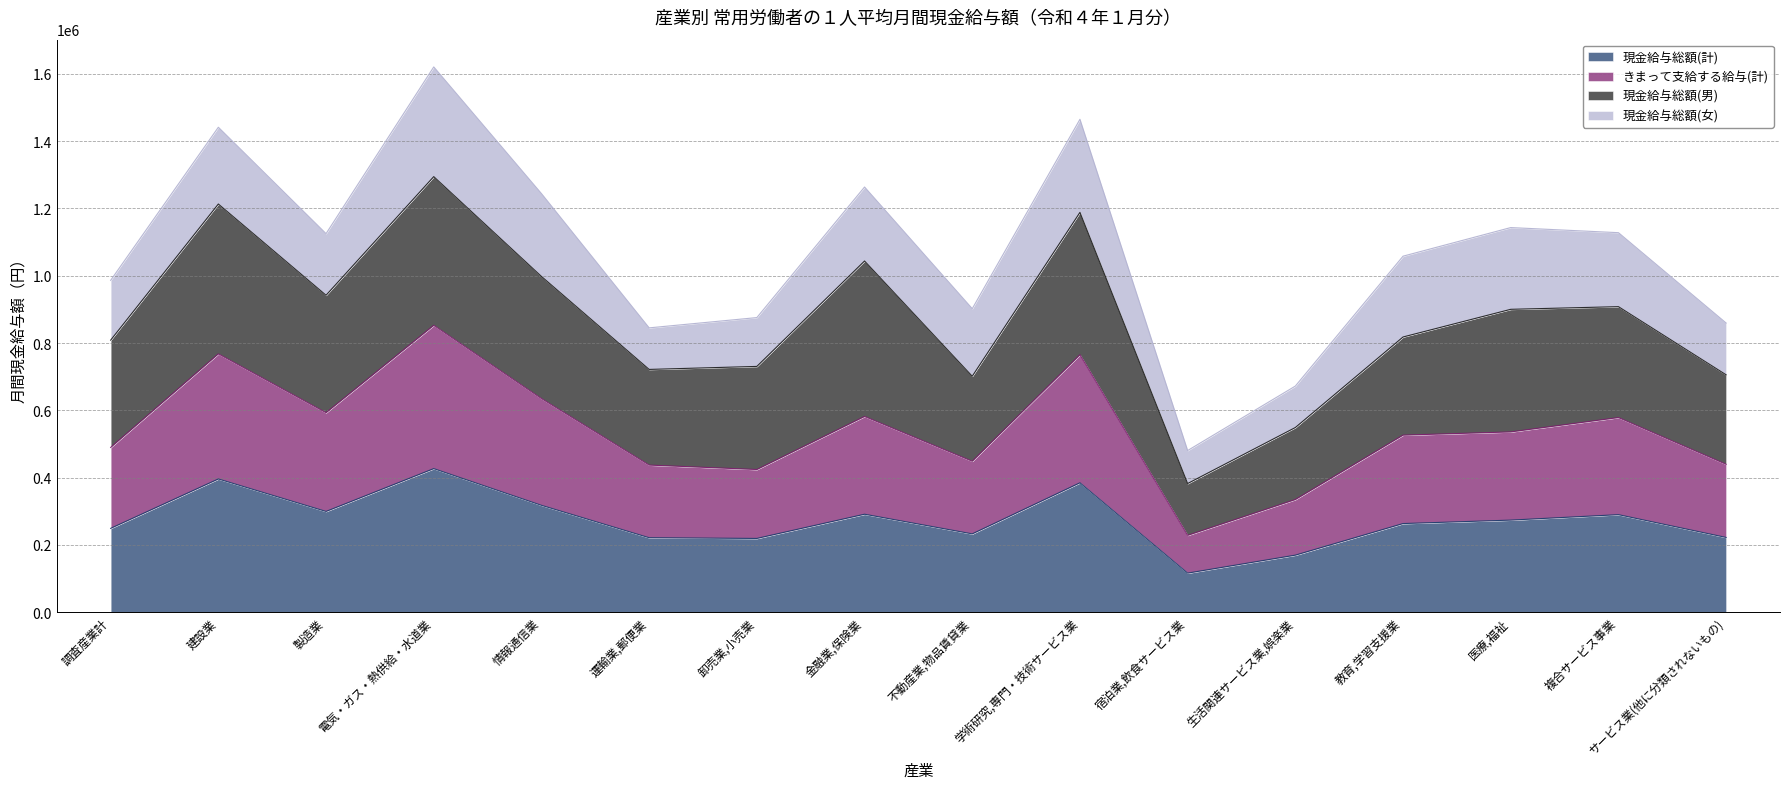

What is the label of the 15th point from the right?

建設業